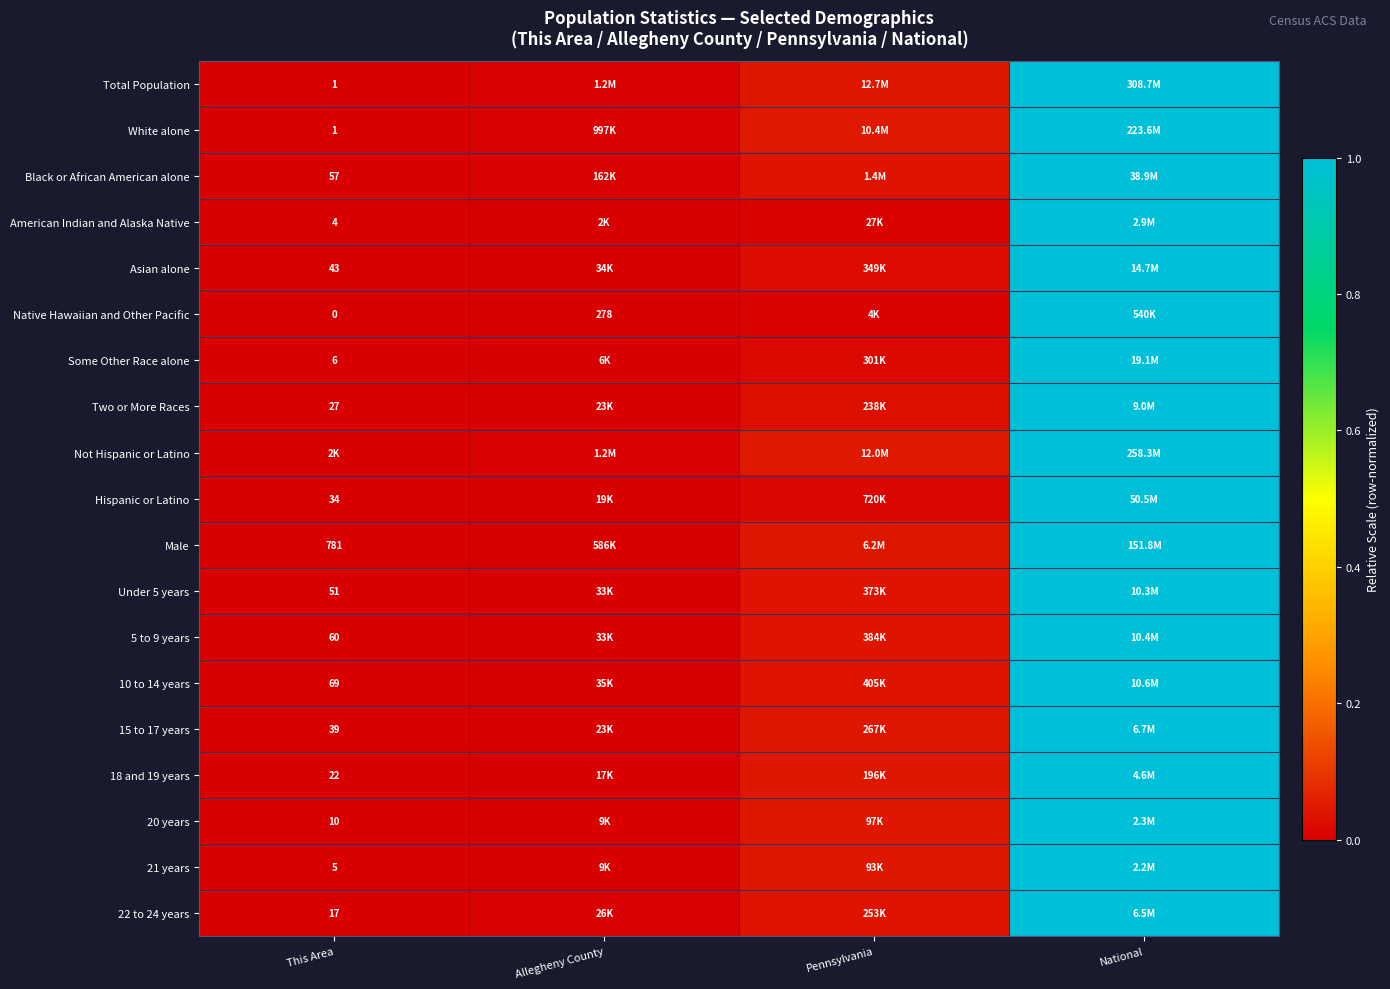

Which series has the widest spread of values?

Total Population